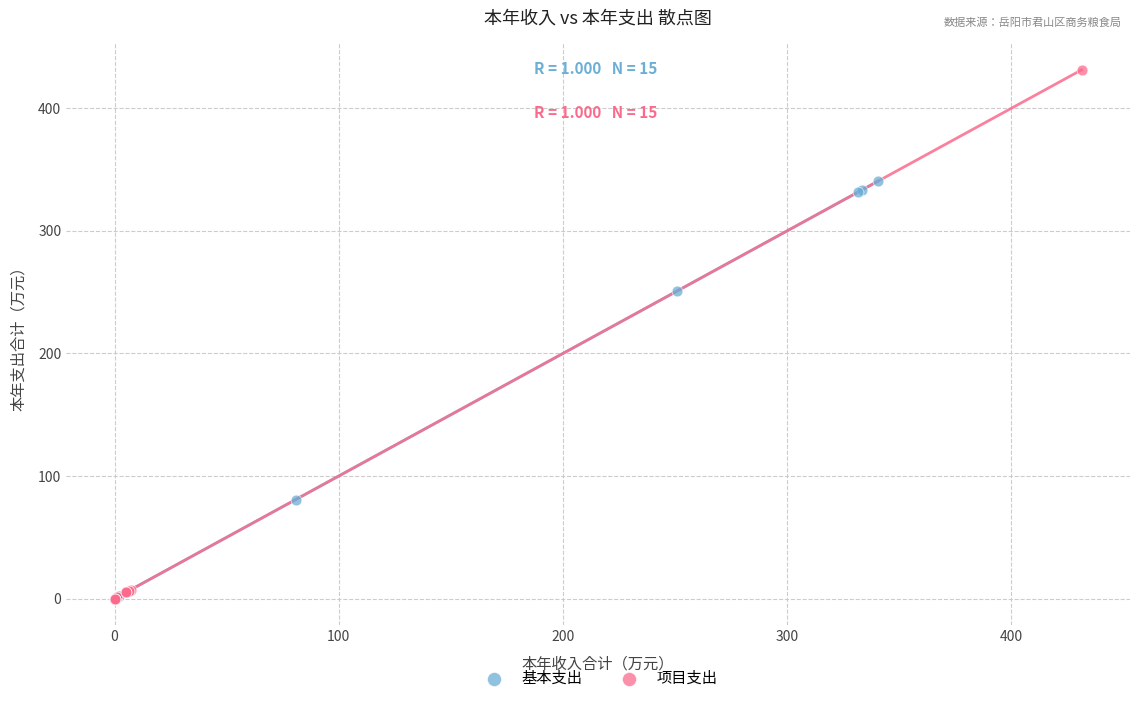

What are all the series names shown in the legend?

基本支出, 项目支出